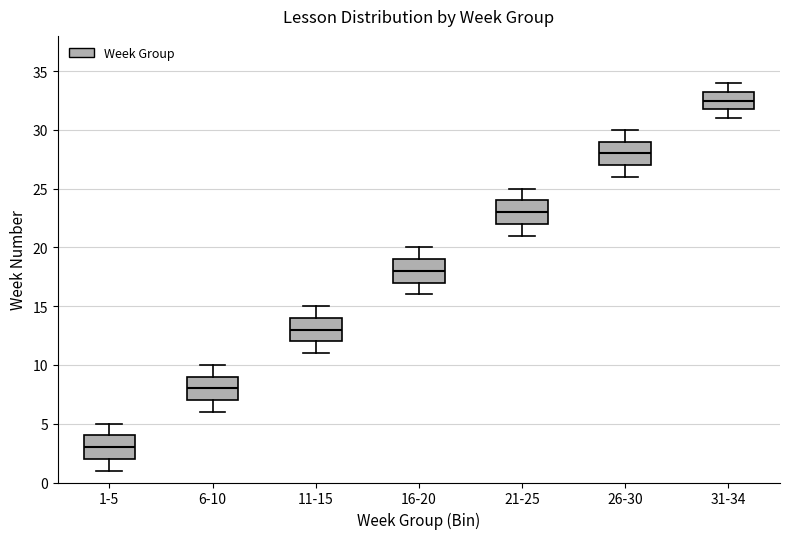

Reading left to right, transcribe this box plot: for each box, give where its median line is, the range the box spans, and where its two whiskers end, as read against the y-axis. The values are not printed on the chart, so give them approximately, as read against the axis.

1-5: median 3.0, box 2.0 to 4.0, whiskers 1.0 to 5.0
6-10: median 8.0, box 7.0 to 9.0, whiskers 6.0 to 10.0
11-15: median 13.0, box 12.0 to 14.0, whiskers 11.0 to 15.0
16-20: median 18.0, box 17.0 to 19.0, whiskers 16.0 to 20.0
21-25: median 23.0, box 22.0 to 24.0, whiskers 21.0 to 25.0
26-30: median 28.0, box 27.0 to 29.0, whiskers 26.0 to 30.0
31-34: median 32.5, box 32.0 to 33.5, whiskers 31.0 to 34.0